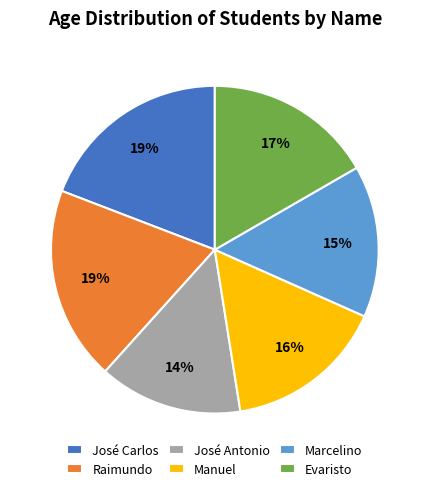

To the nearest percent, what is the combined percentage of José Carlos and José Antonio?

33%